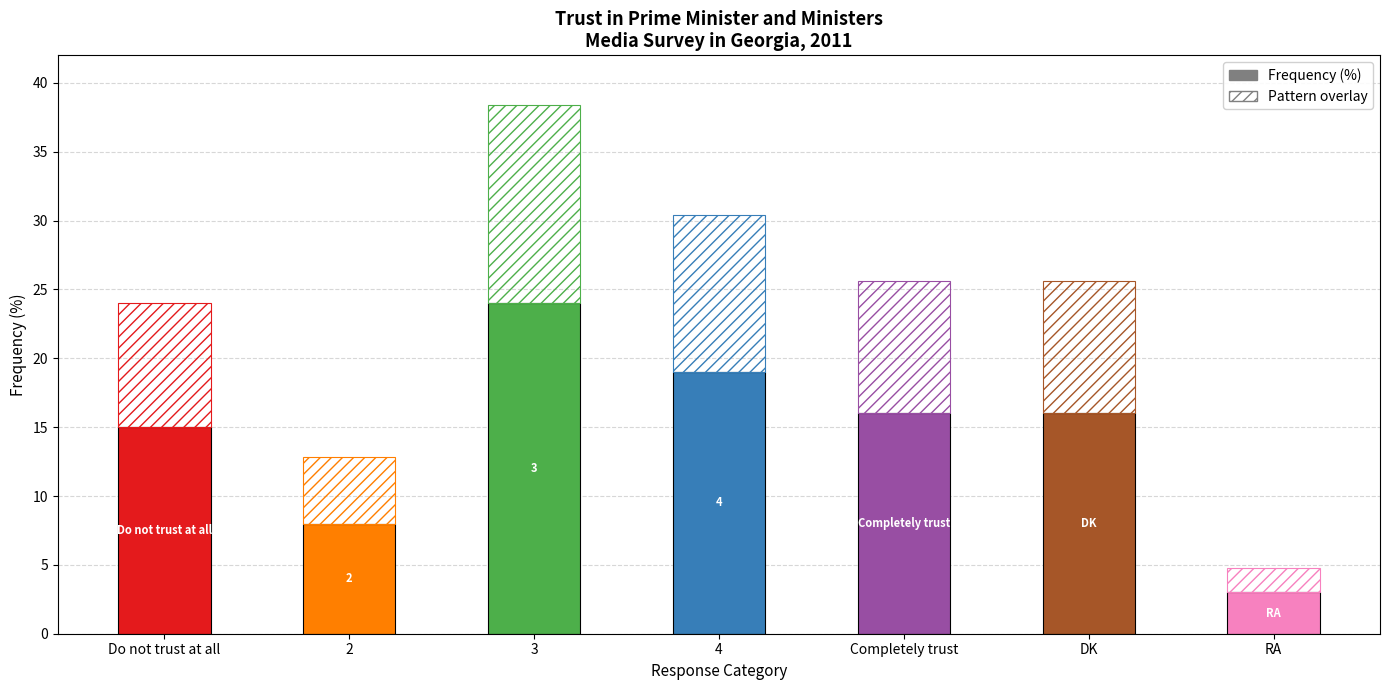

What is the average value?

14